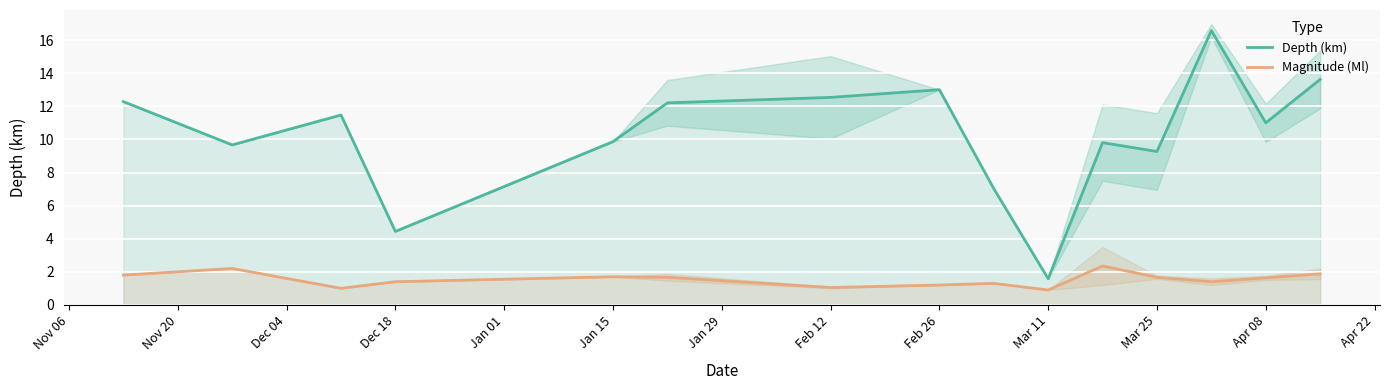

True or false: Depth (km) and Magnitude (Ml) intersect in this chart.

False